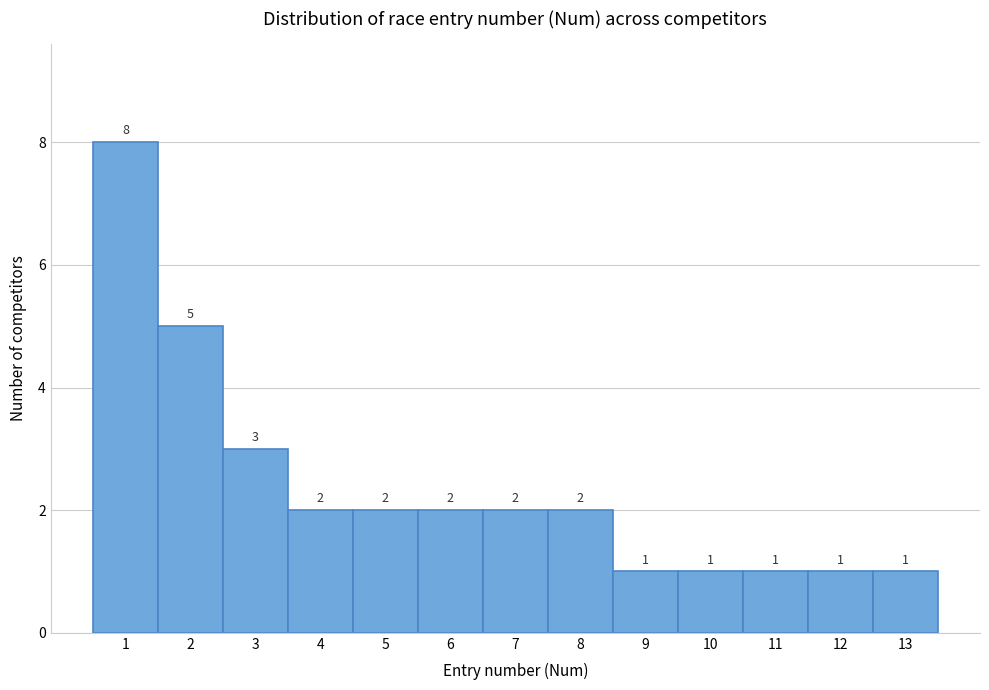

Which range on the x-axis has the tallest bar?

0.5 to 1.5